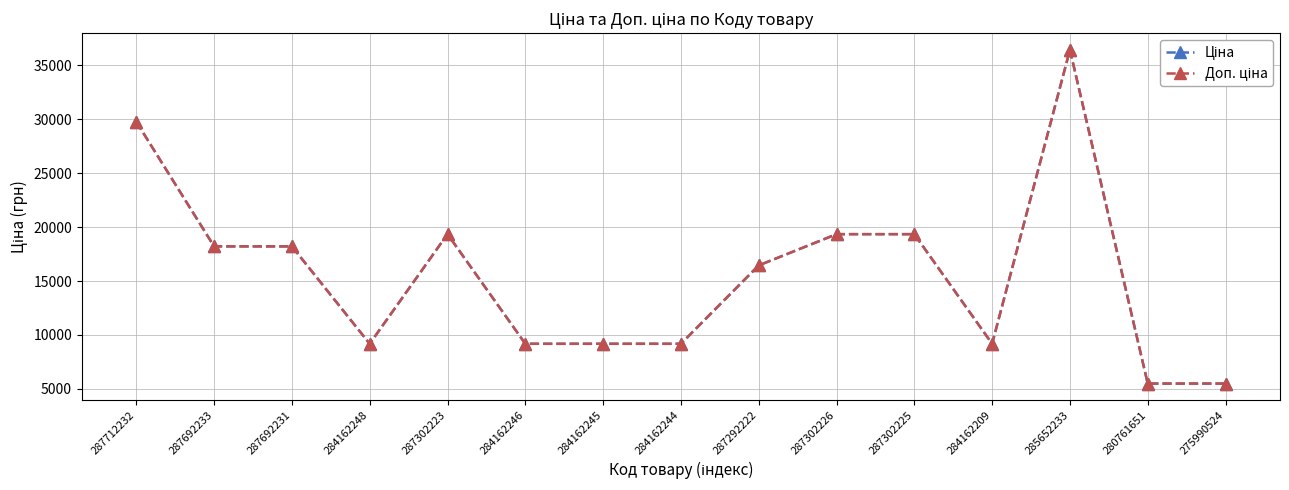

Reading right to left, extract all data points from this chart.

Ціна: 5497.3	5497.3	36424.0	9185.1	19343.1	19343.1	16448.2	9185.1	9185.1	9185.1	19343.1	9185.1	18212.0	18212.0	29761.5
Доп. ціна: 5497.3	5497.3	36424.0	9185.1	19343.1	19343.1	16448.2	9185.1	9185.1	9185.1	19343.1	9185.1	18212.0	18212.0	29761.5